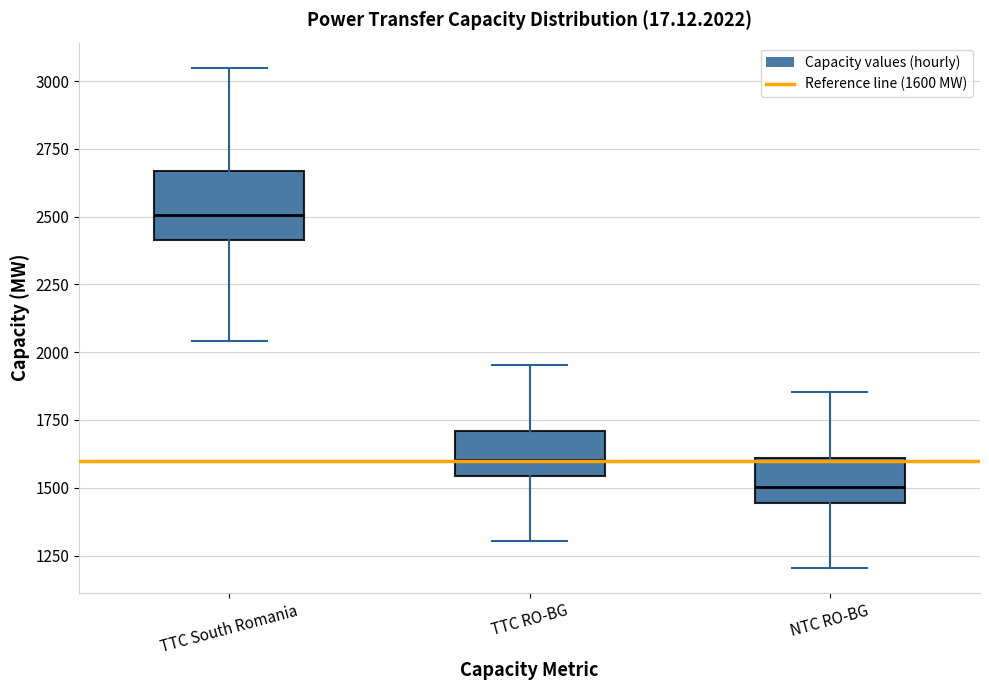

Reading left to right, read every box against the y-axis: the position of its median line, the range the box covers, and the ends of its whiskers. The values are not printed on the chart, so give them approximately, as read against the axis.

TTC South Romania: median 2500, box 2400 to 2650, whiskers 2050 to 3050
TTC RO-BG: median 1600, box 1550 to 1700, whiskers 1300 to 1950
NTC RO-BG: median 1500, box 1450 to 1600, whiskers 1200 to 1850